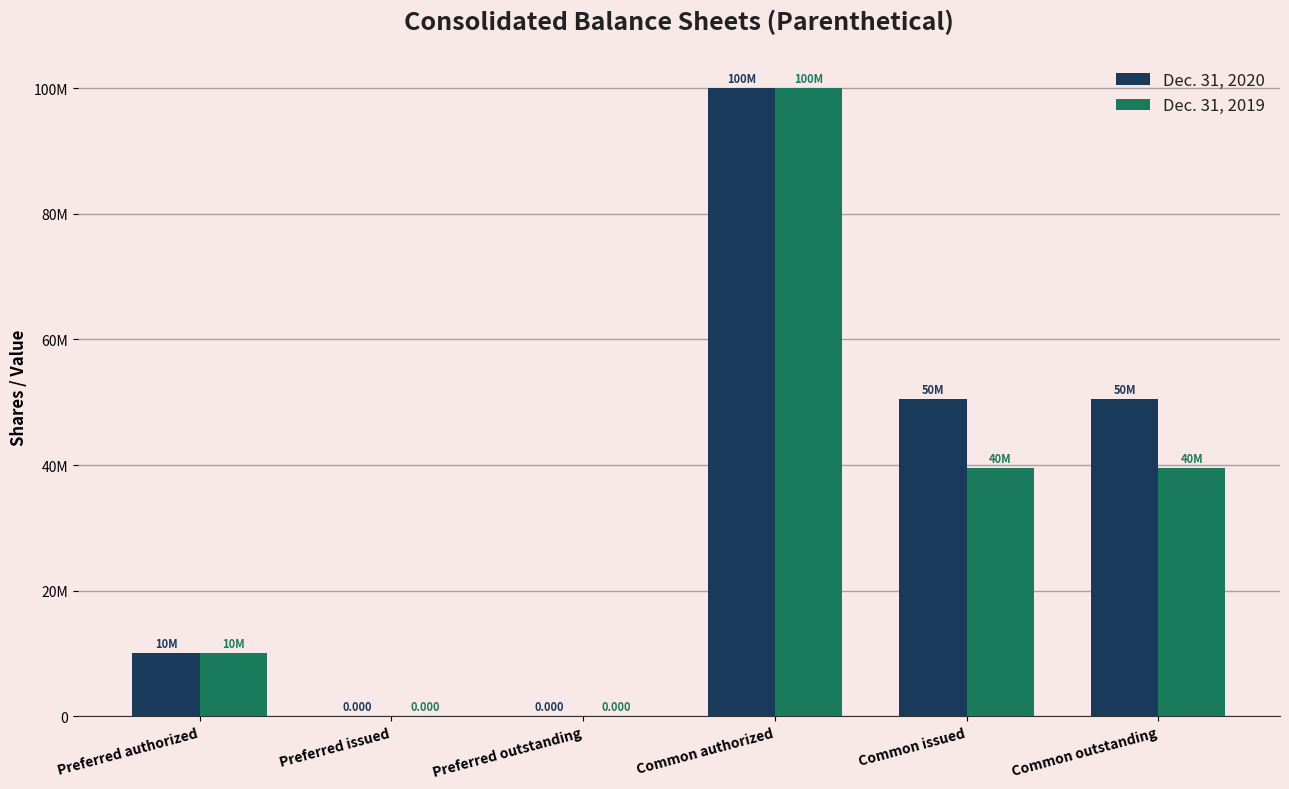

At Common authorized, list the series in order from largest to smallest.

Dec. 31, 2020, Dec. 31, 2019